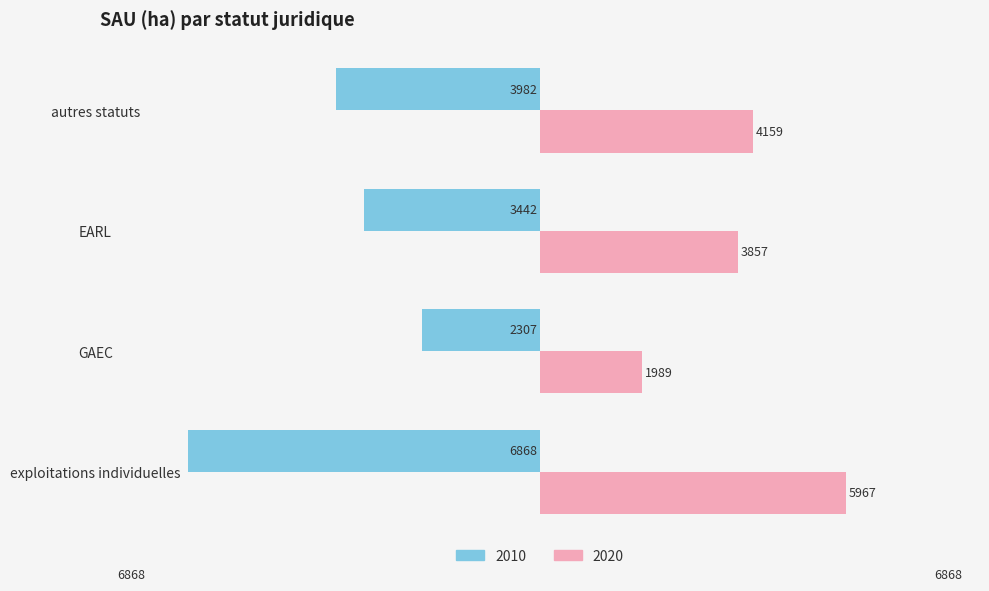

What are all the series names shown in the legend?

2010, 2020